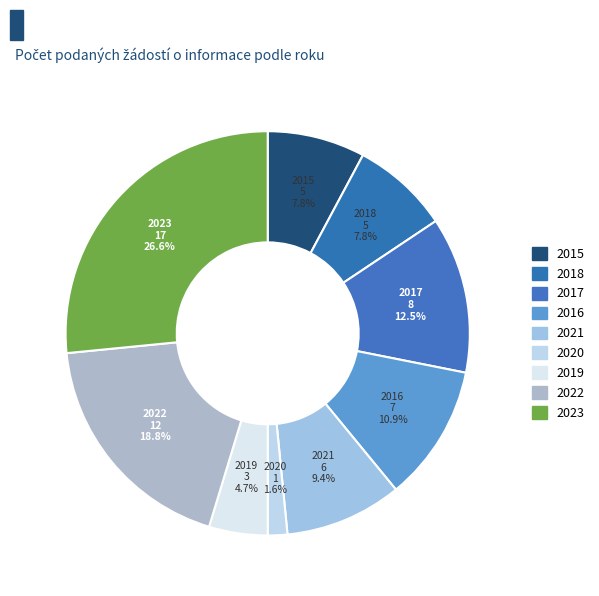

How many slices are in this pie chart?

9